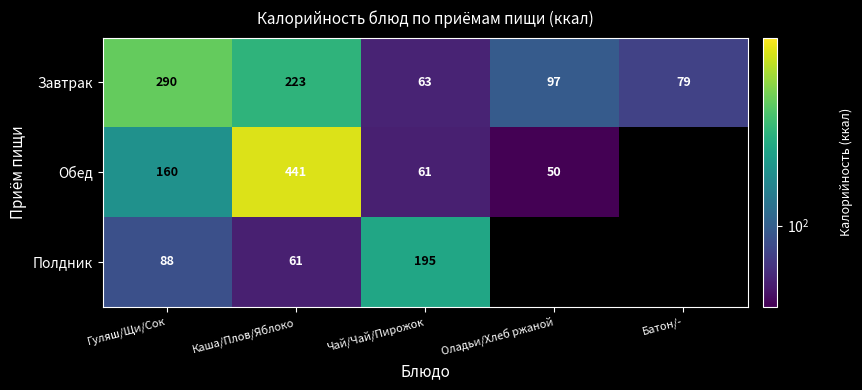

At how many categories does at least one series exceed 243?

2